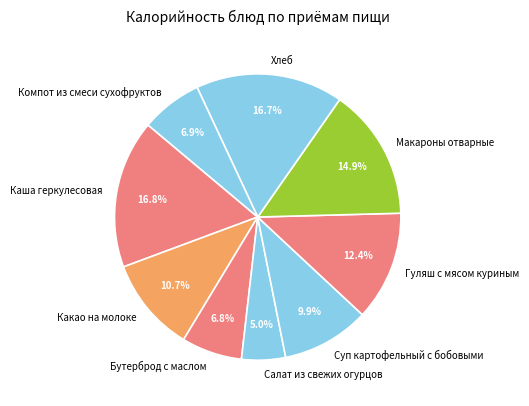

How many slices are in this pie chart?

9